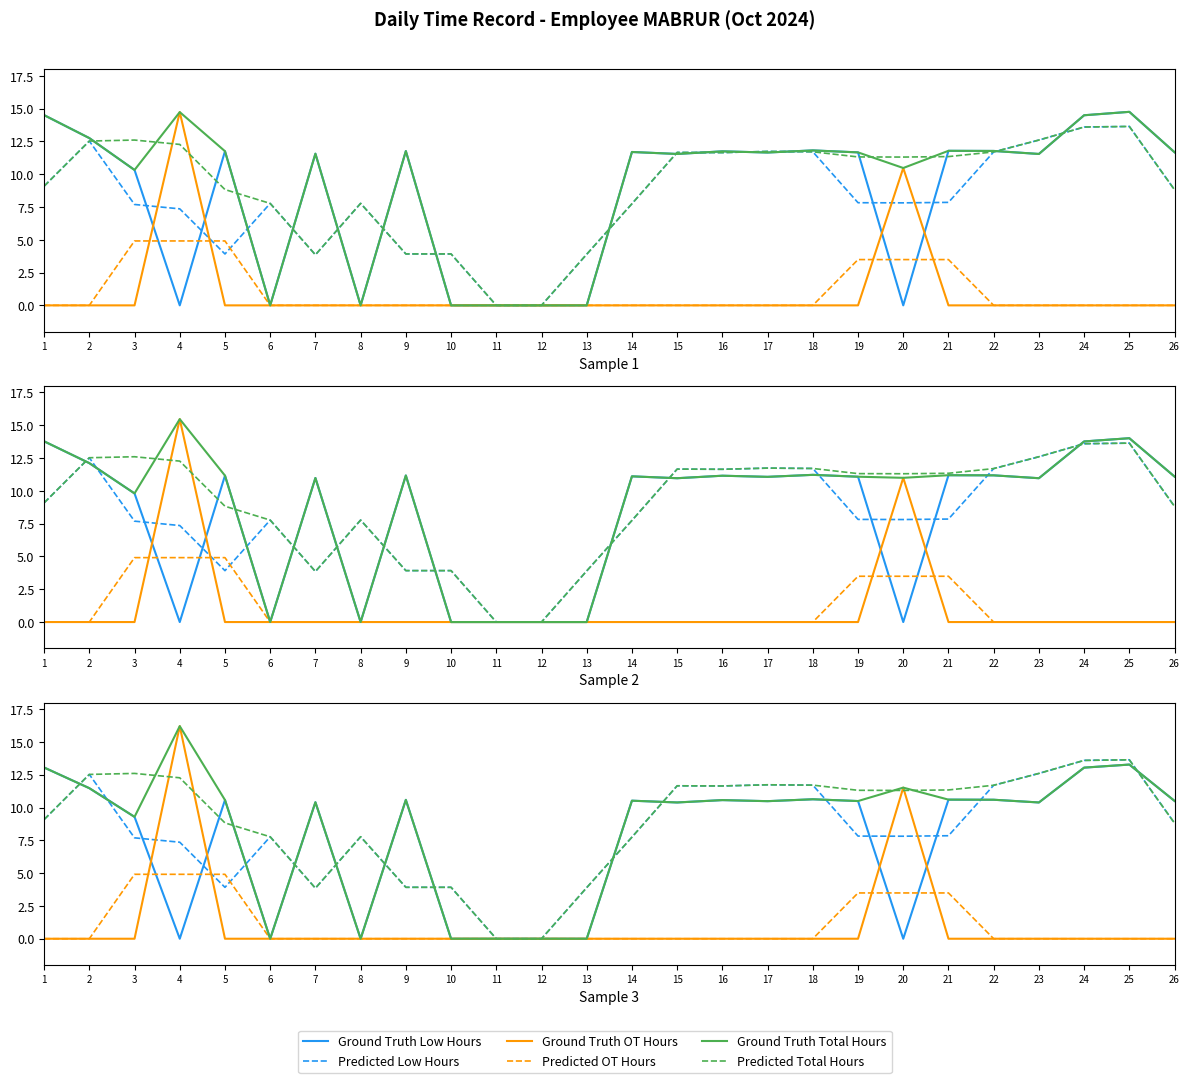

After their last crossing, which series has the higher values: Ground Truth Low Hours or Predicted OT Hours?

Ground Truth Low Hours